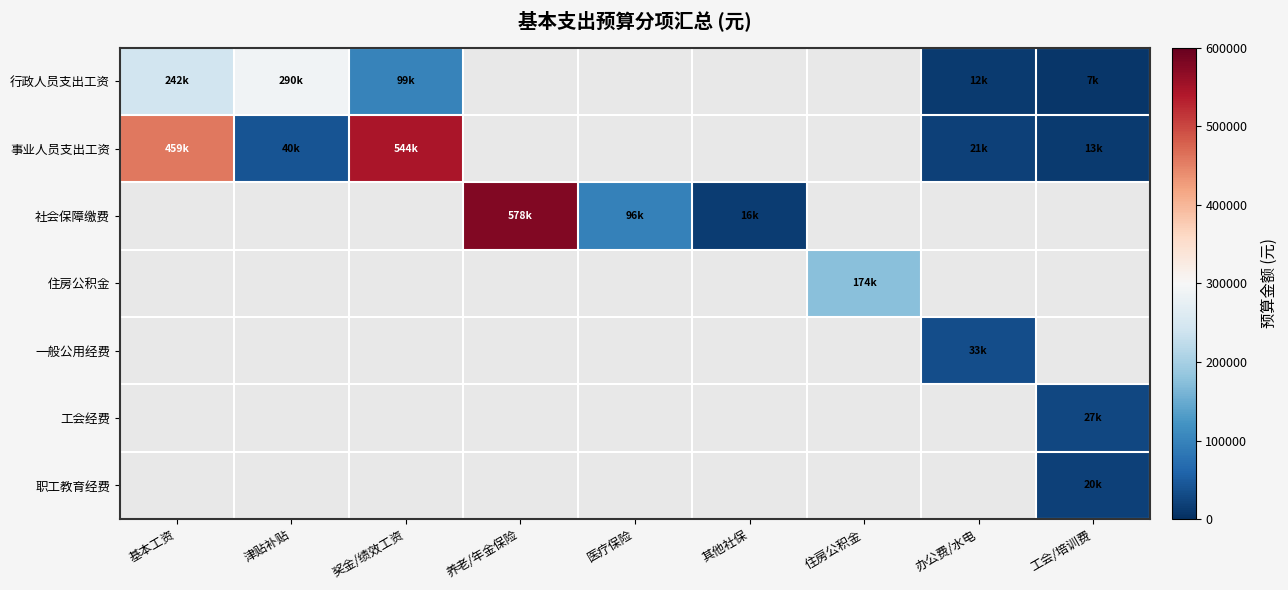

Is the value of 职工教育经费 at 办公费/水电 greater than the value of 一般公用经费 at 奖金/绩效工资?

No